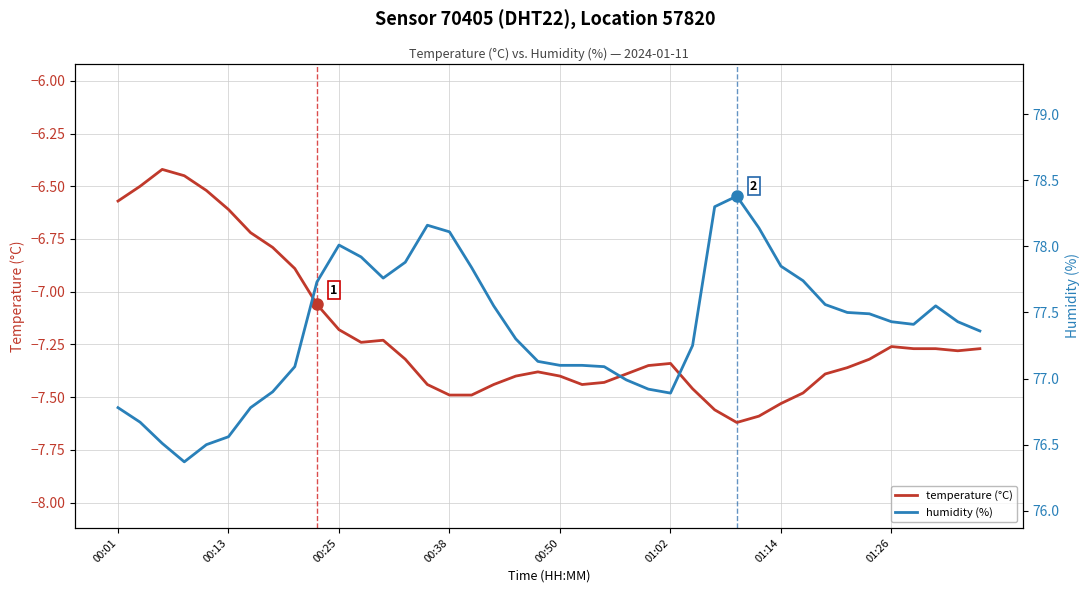

What is the total value across all series at 27?

70.7